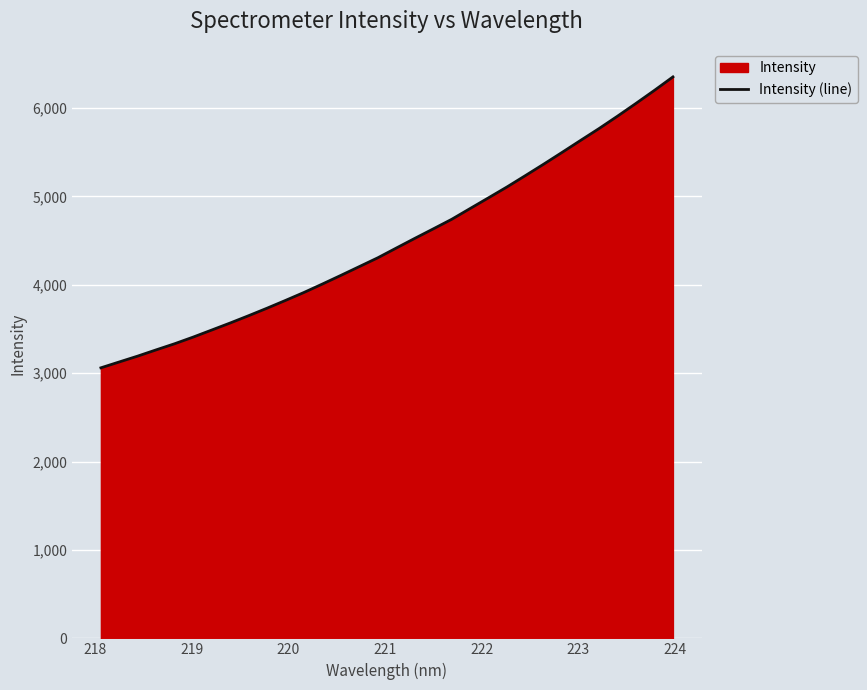

What is the greatest value displayed?

6352.0